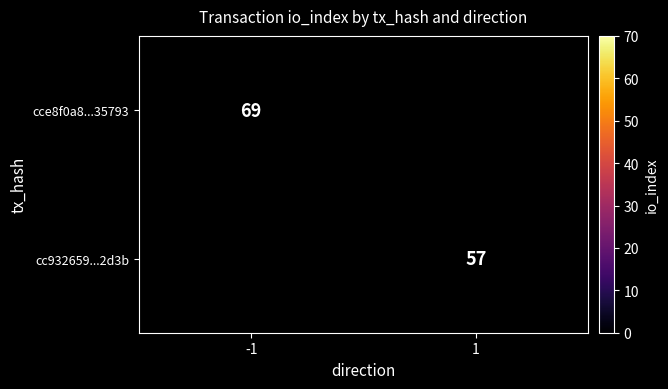

What is the maximum value shown in the chart?

69.0